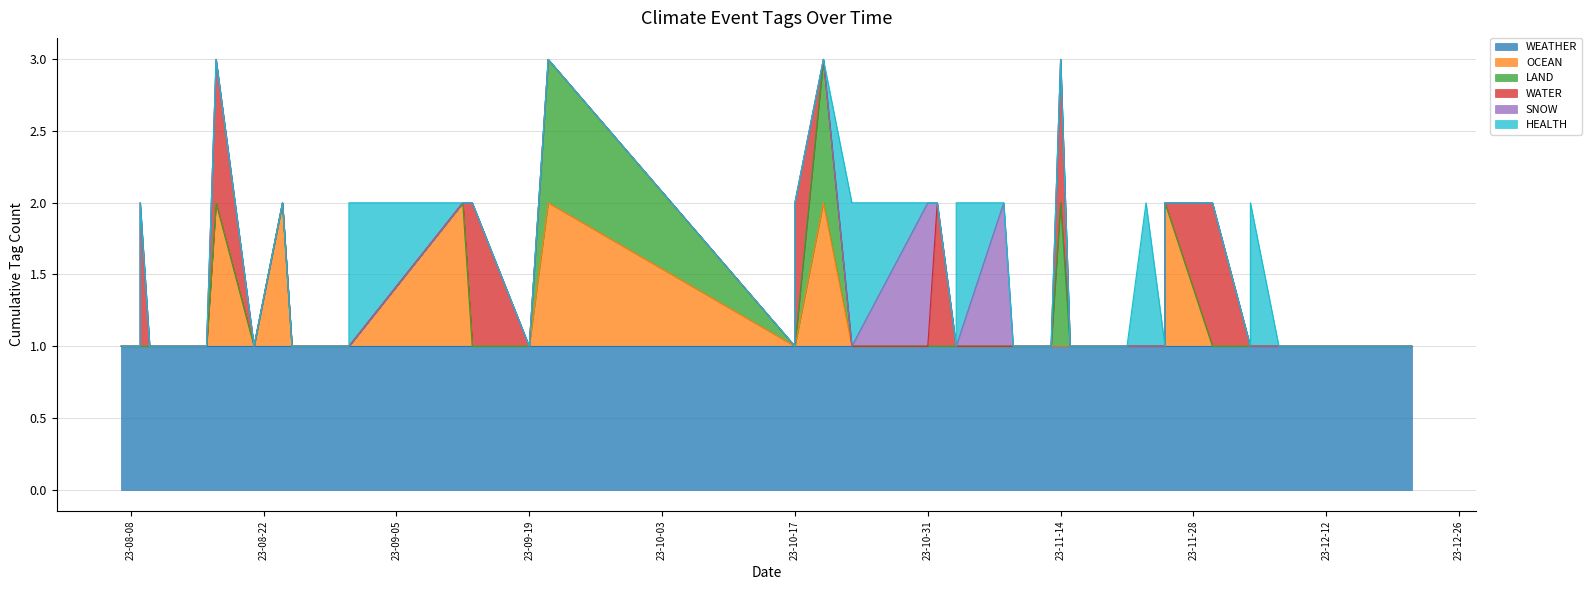

What is the difference between the highest and lowest values at 2023-08-09?

1